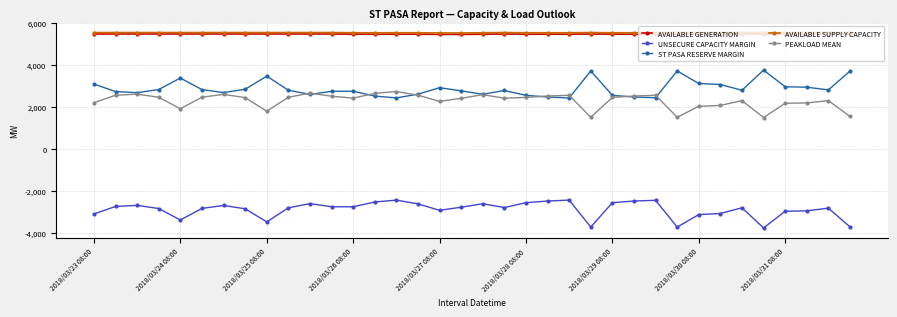

What is the value of the PEAKLOAD MEAN point at the 11th from the left?

2669